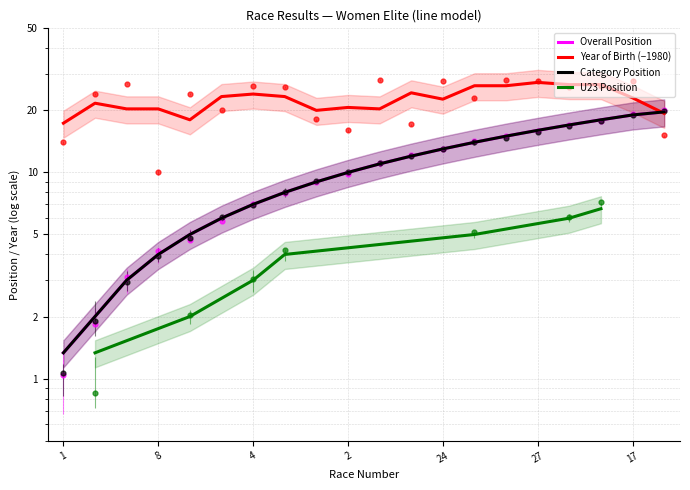

At which category is the sum across all series the highest?

17